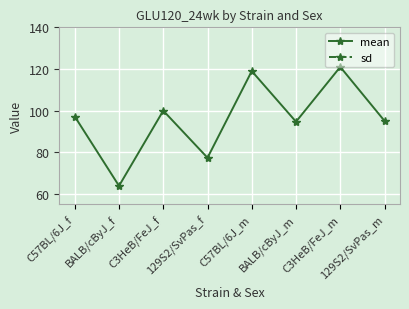

What is the value of the mean point at the 5th from the left?

119.0